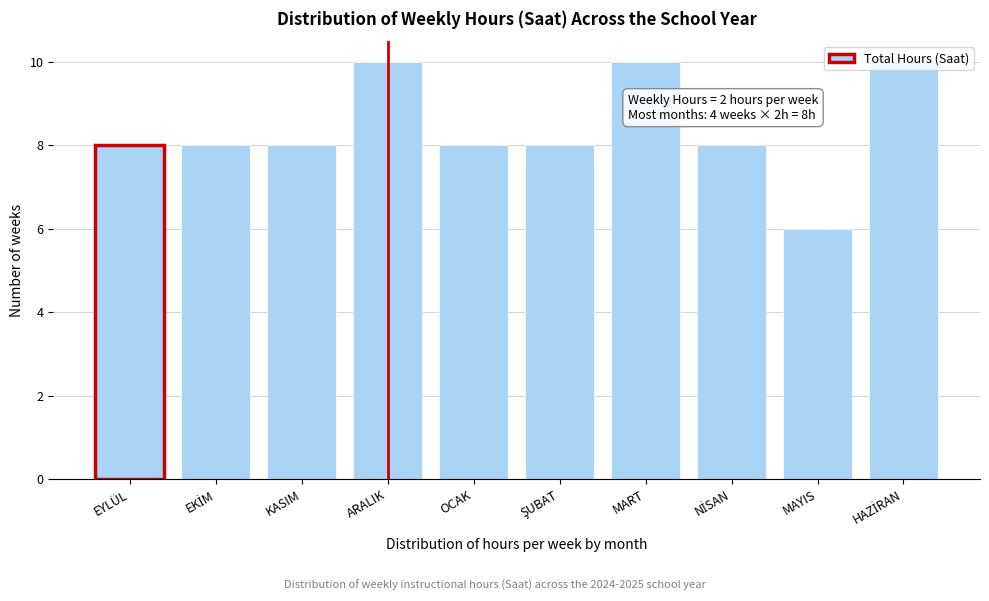

The value at EYLÜL is 8. True or false?

True